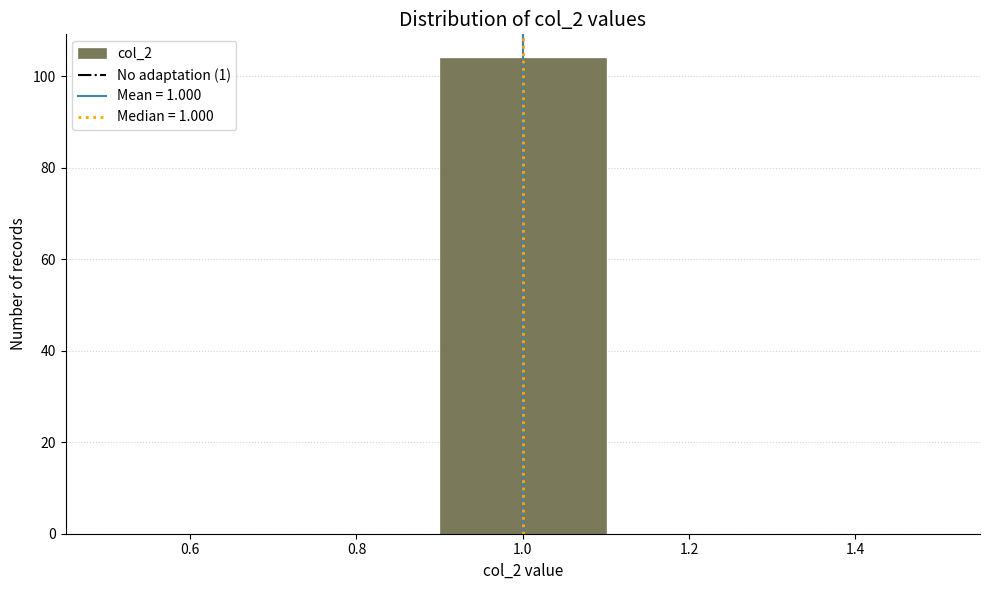

Reading left to right, transcribe this chart: for each bar, give the range it covers on the x-axis and its height. The values are not printed on the chart, so give them approximately, as read against the axis.

0.5 to 0.7: 0
0.7 to 0.9: 0
0.9 to 1.1: 104
1.1 to 1.3: 0
1.3 to 1.5: 0